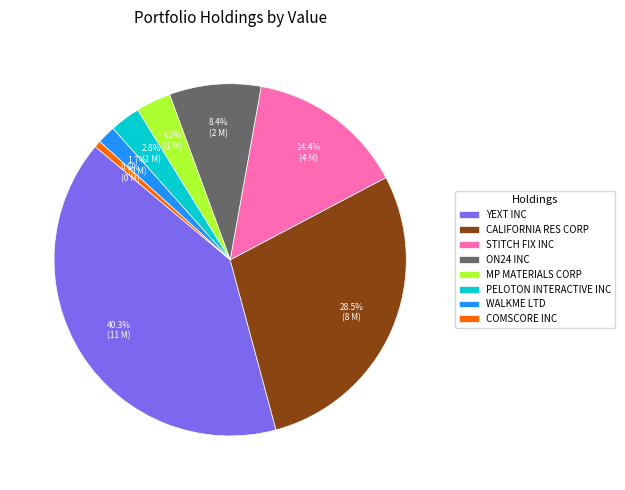

What percentage is the STITCH FIX INC slice, to the nearest percent?

14%